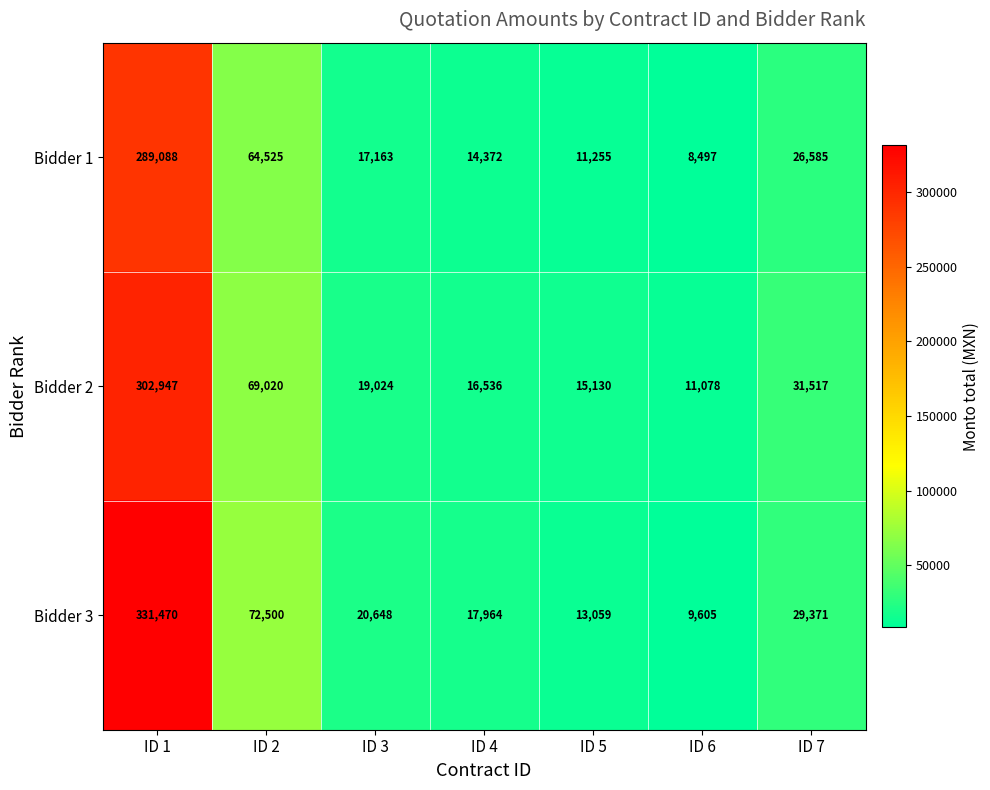

What is the sum of the Bidder 2 values at ID 3 and ID 7?

50541